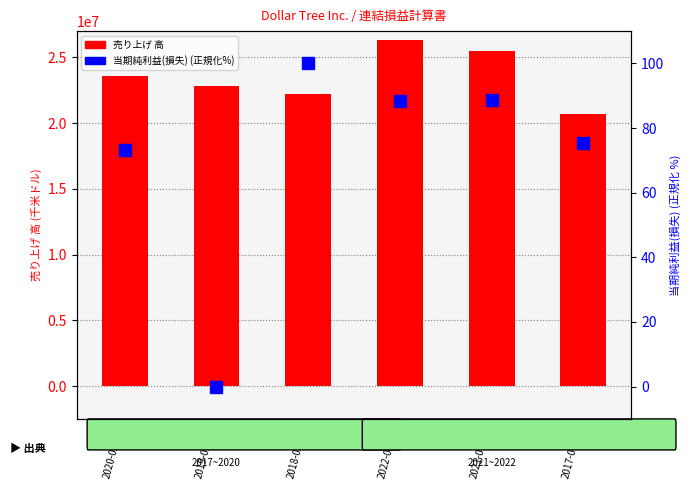

How many data points in 当期純利益(損失) (正規化%) are above 88?

3